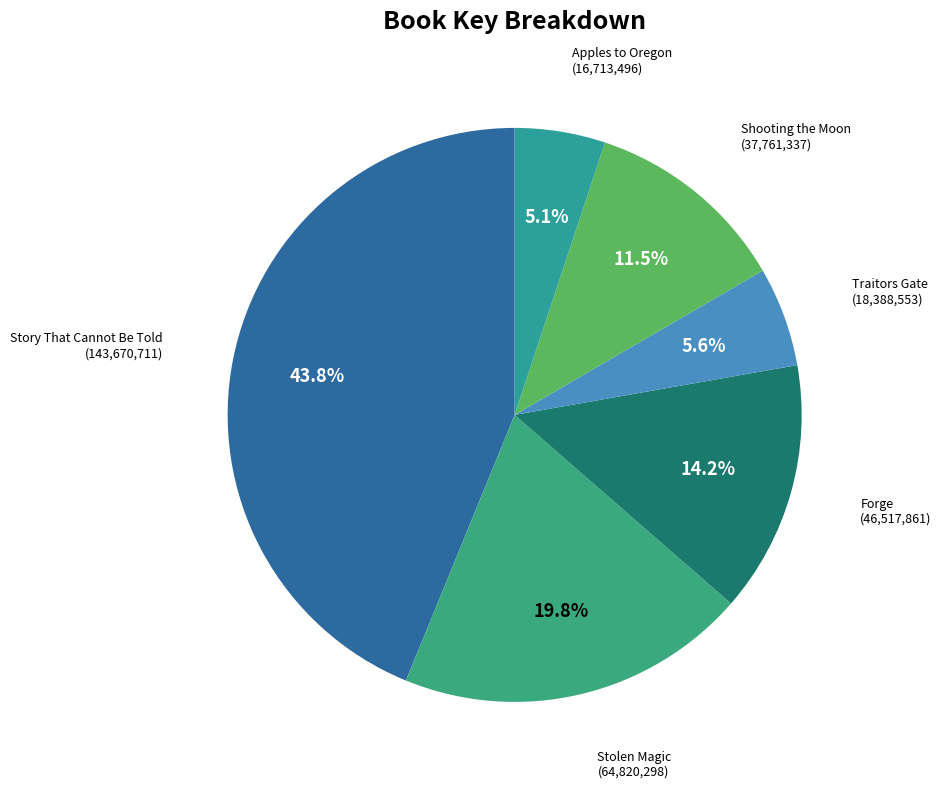

Count the number of slices in the pie.

6